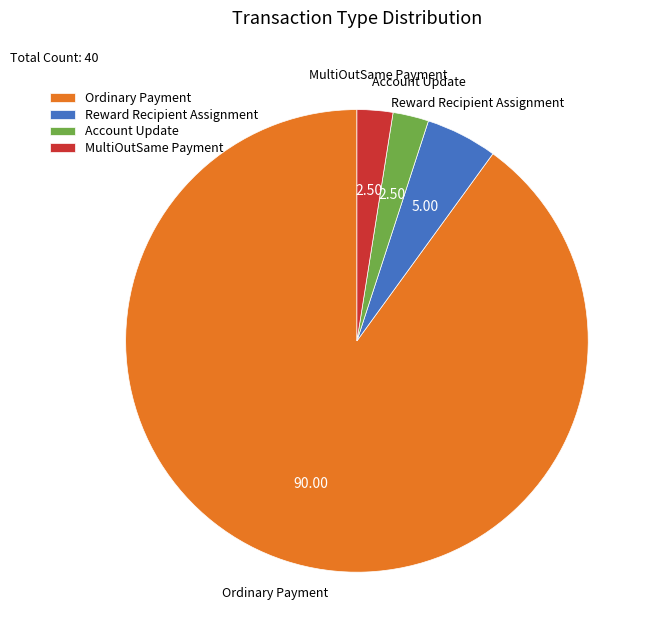

Which has a higher value, Reward Recipient Assignment or Account Update?

Reward Recipient Assignment